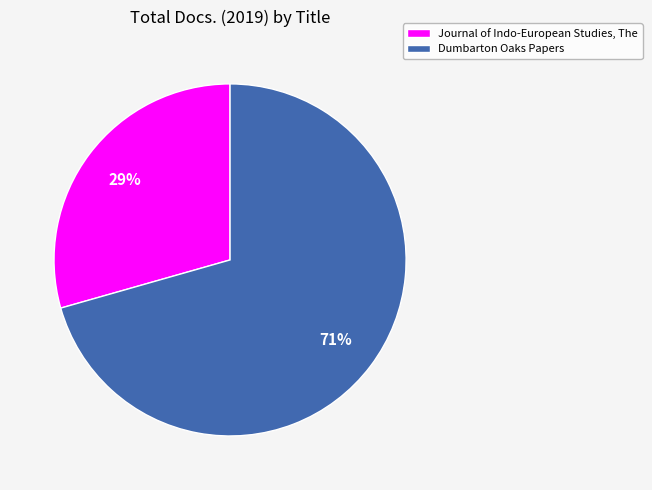

What percentage is the Dumbarton Oaks Papers slice, to the nearest percent?

71%